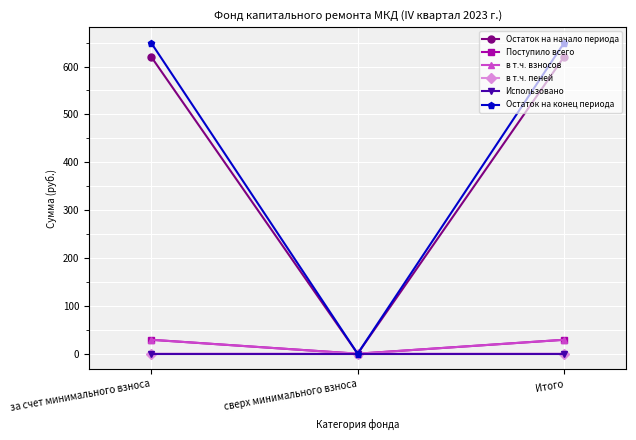

How many data points in в т.ч. взносов are less than 29?

1